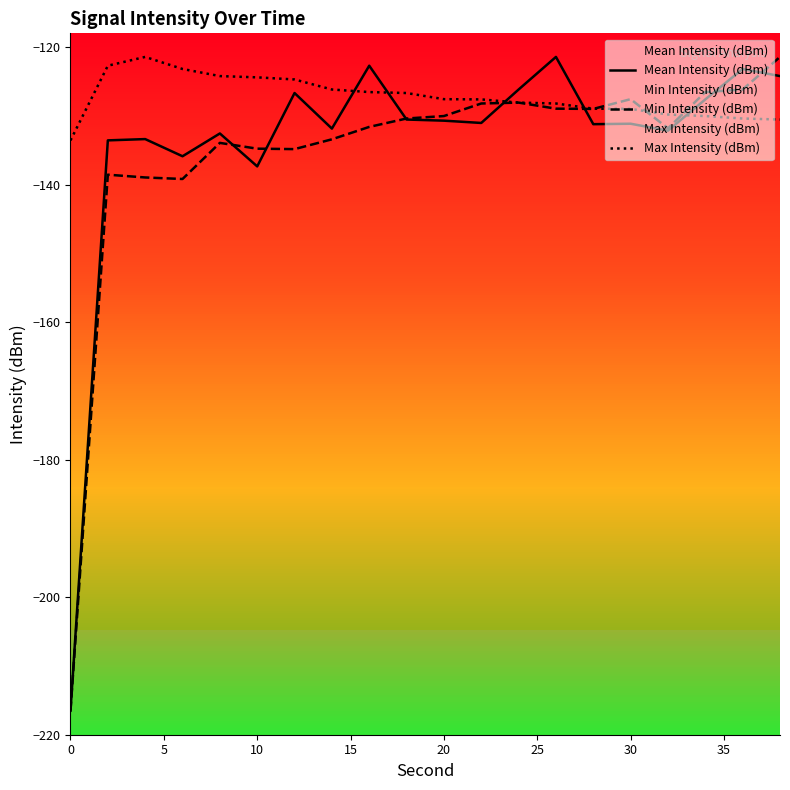

Which series has the largest total across all categories?

Max Intensity (dBm)